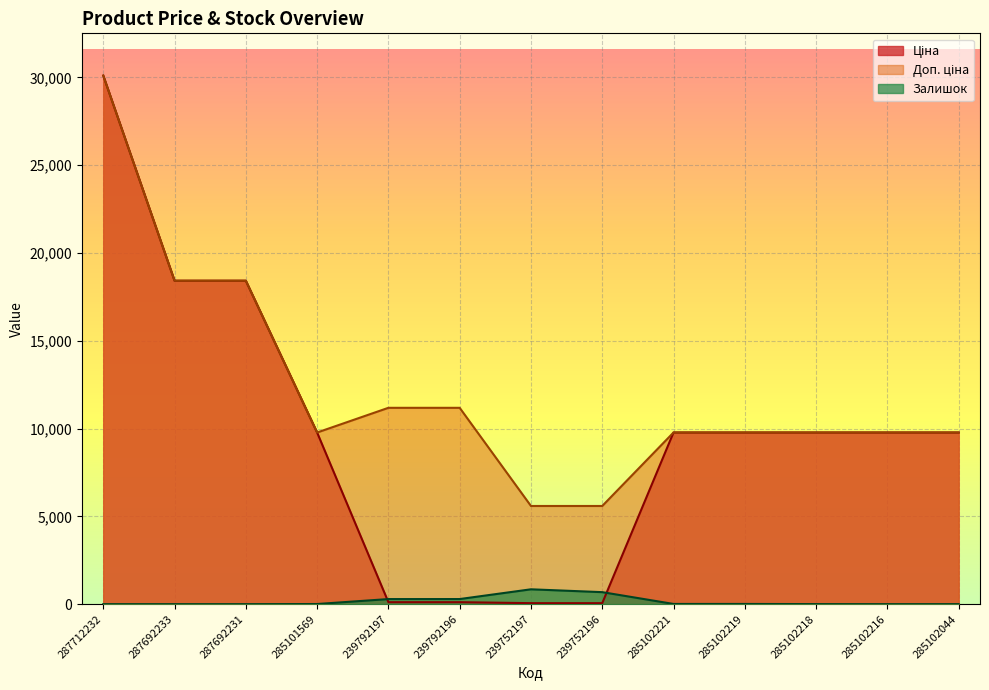

List the series in order of their overall mean, lowest first.

Залишок, Ціна, Доп. ціна